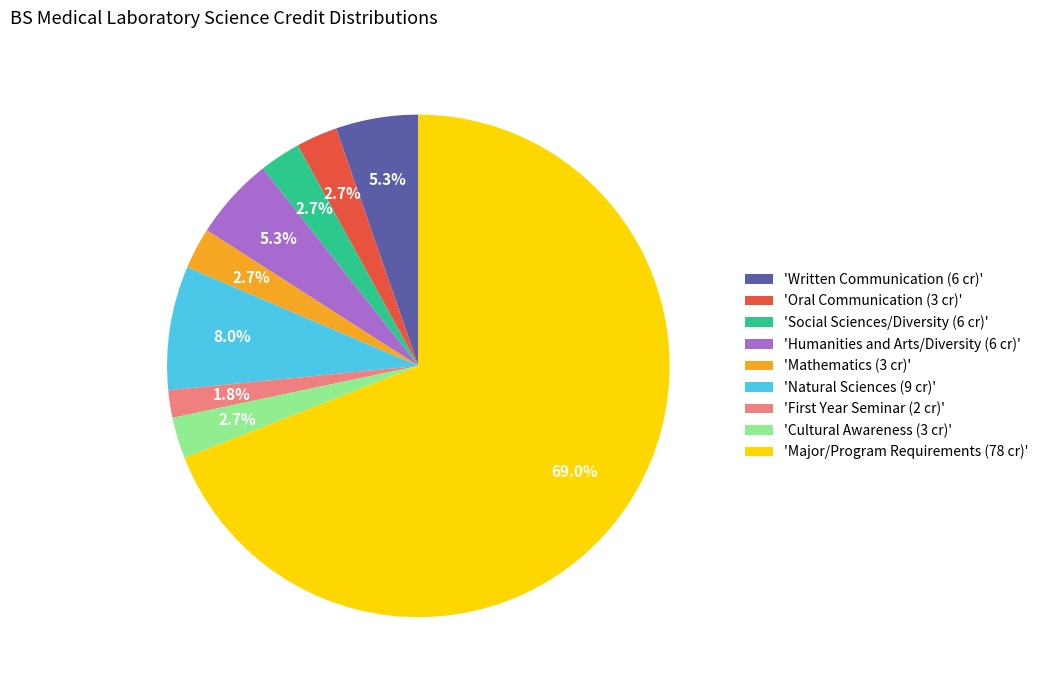

Which category has the biggest portion of the pie?

'Major/Program Requirements (78 cr)'